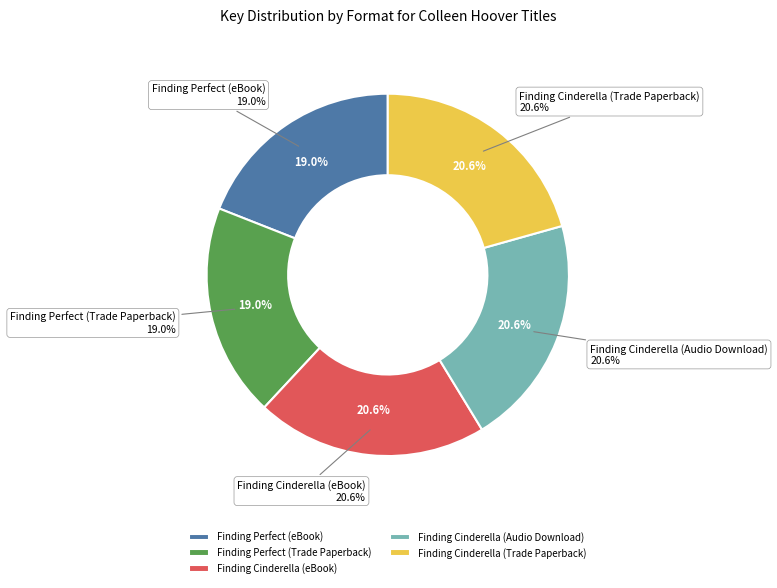

Is there a majority slice in this chart?

No